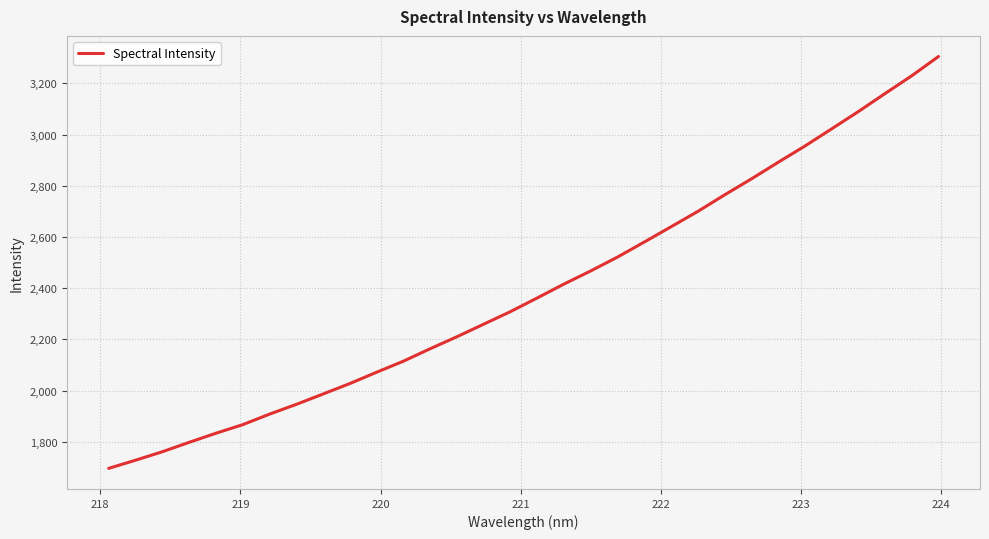

What is the maximum value shown in the chart?

3305.3